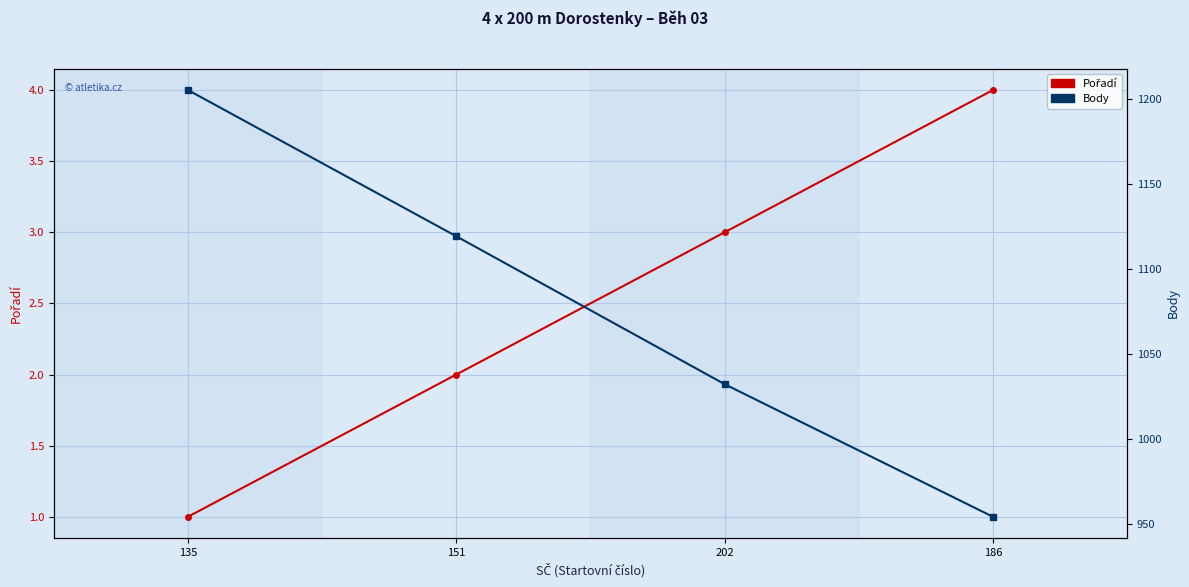

What is the sum of the Pořadí values at 135 and 186?

5